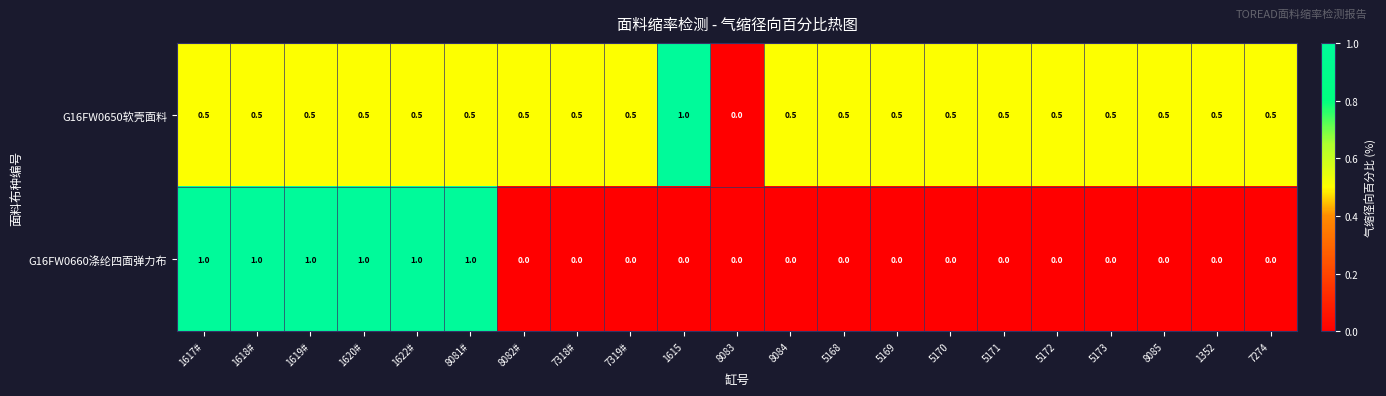

The G16FW0650软壳面料 series shows 0.2 at 1617#. True or false?

False